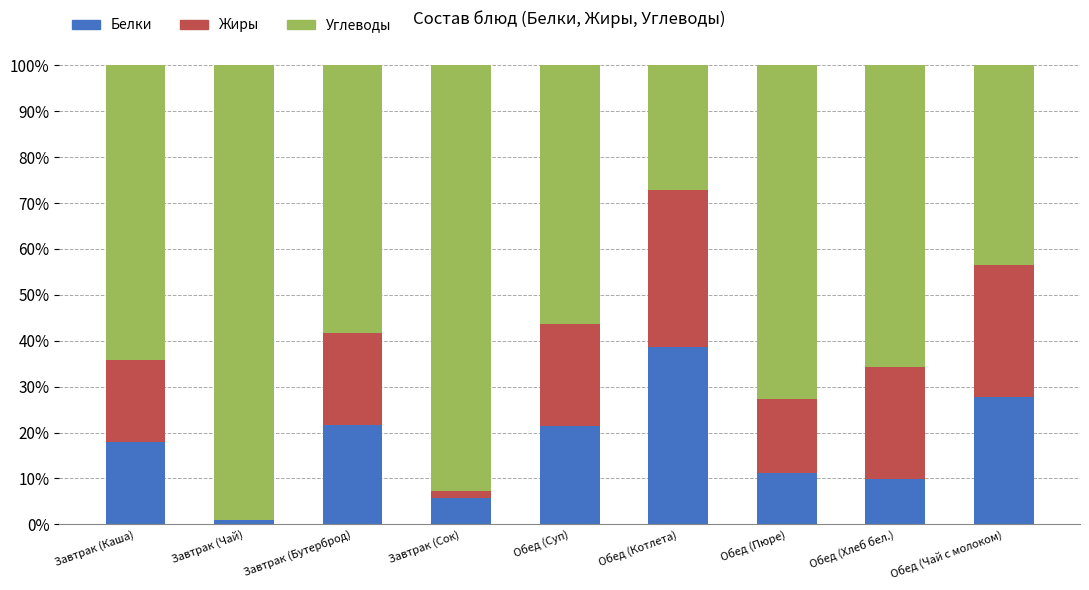

The value of Белки at Обед (Суп) is 12.2. True or false?

False